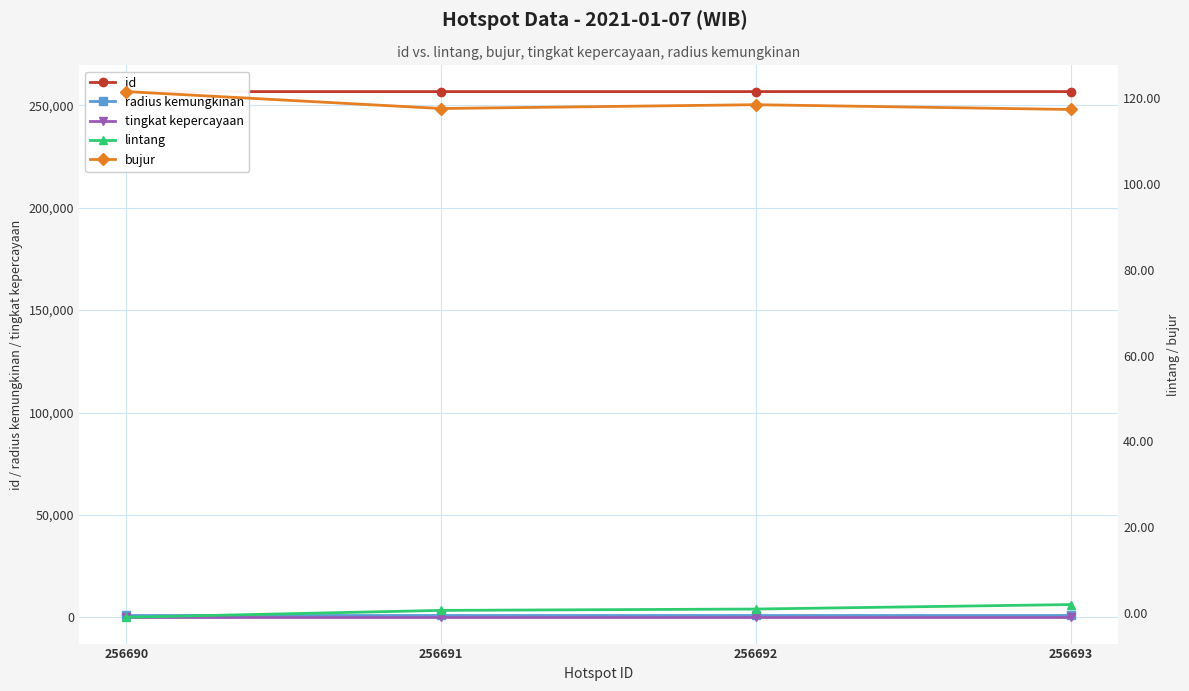

True or false: id has a value of 433352.1 at 256691.

False